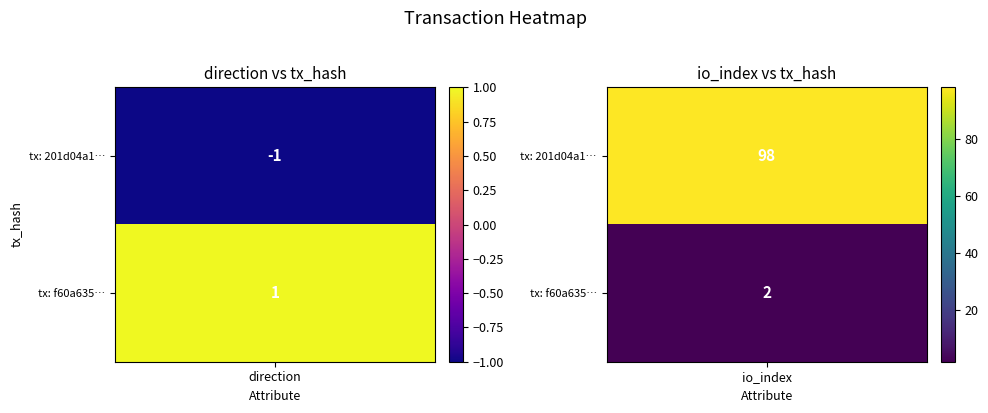

How many distinct data groups are displayed?

2